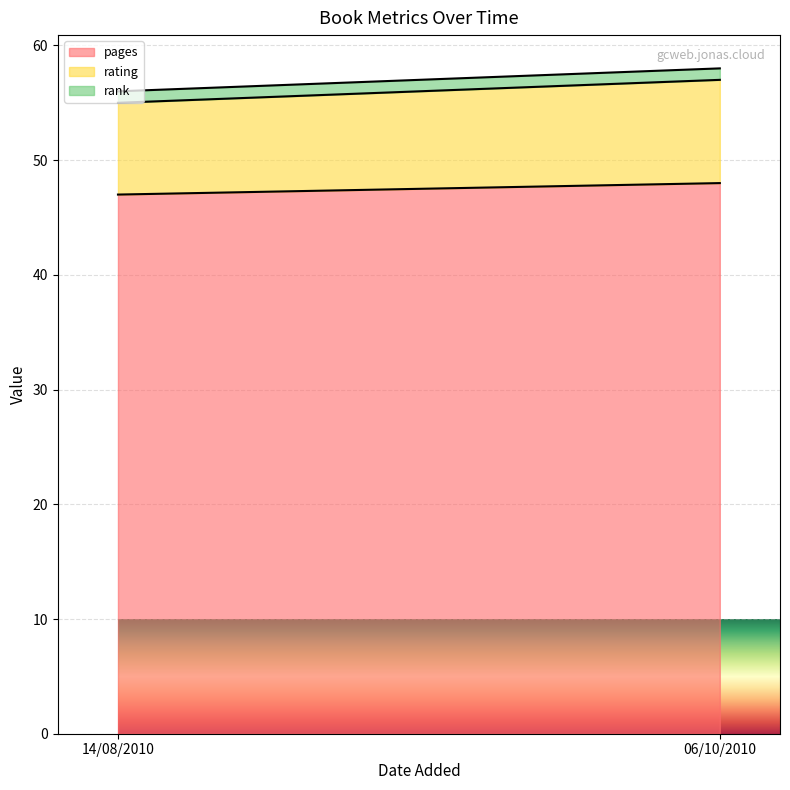

What is the spread (max minus min) of values at 06/10/2010?

47